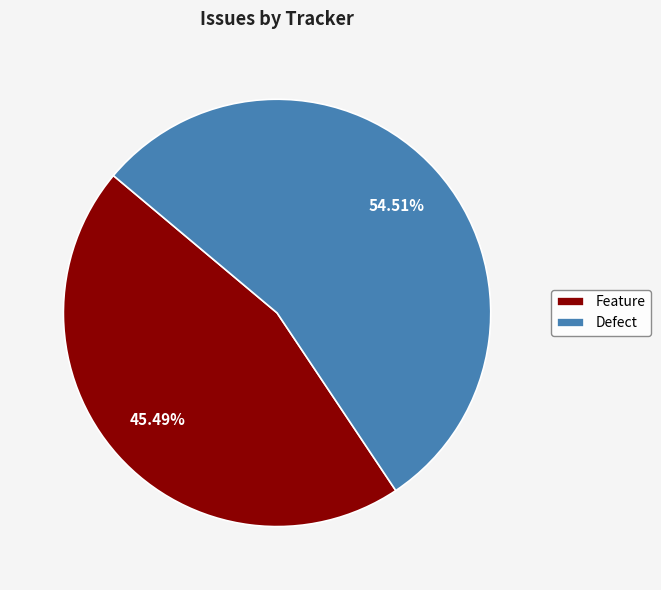

What is the smallest slice in the pie chart?

Feature